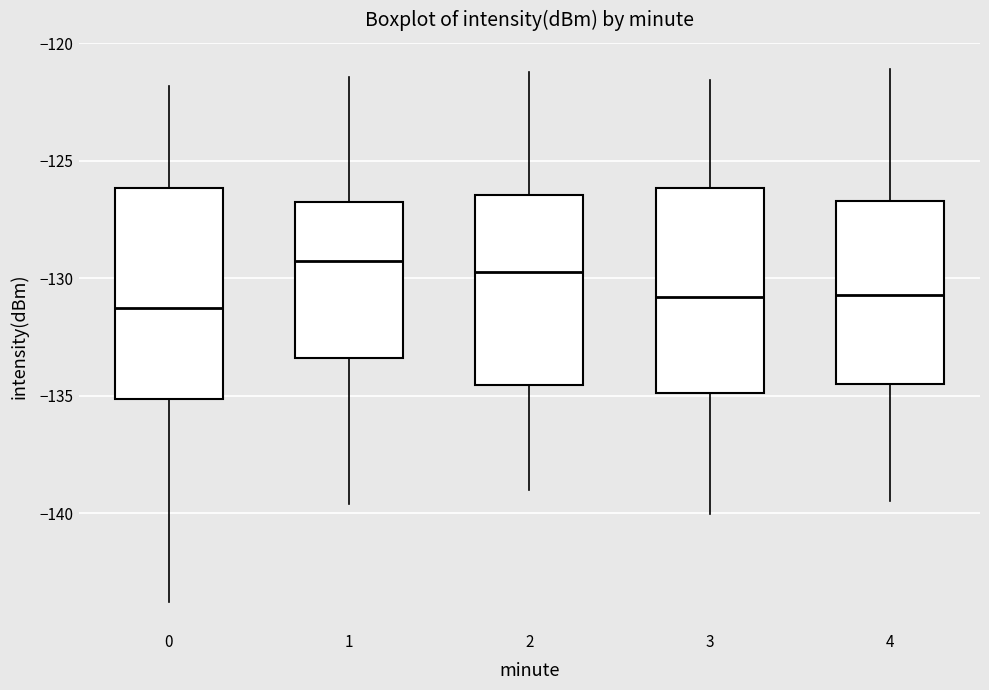

Where does the lower whisker of the box at x = 4 end on the y-axis? The values are not printed on the chart, so give them approximately, as read against the axis.

-139.5